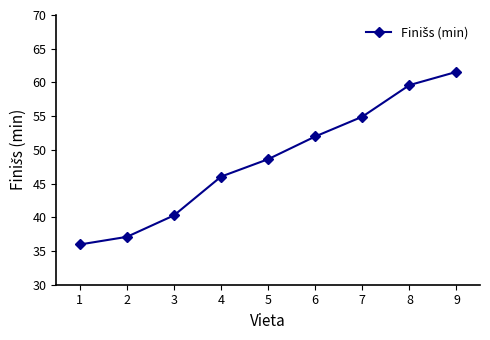

What is the value of the 7th point from the left?

54.9